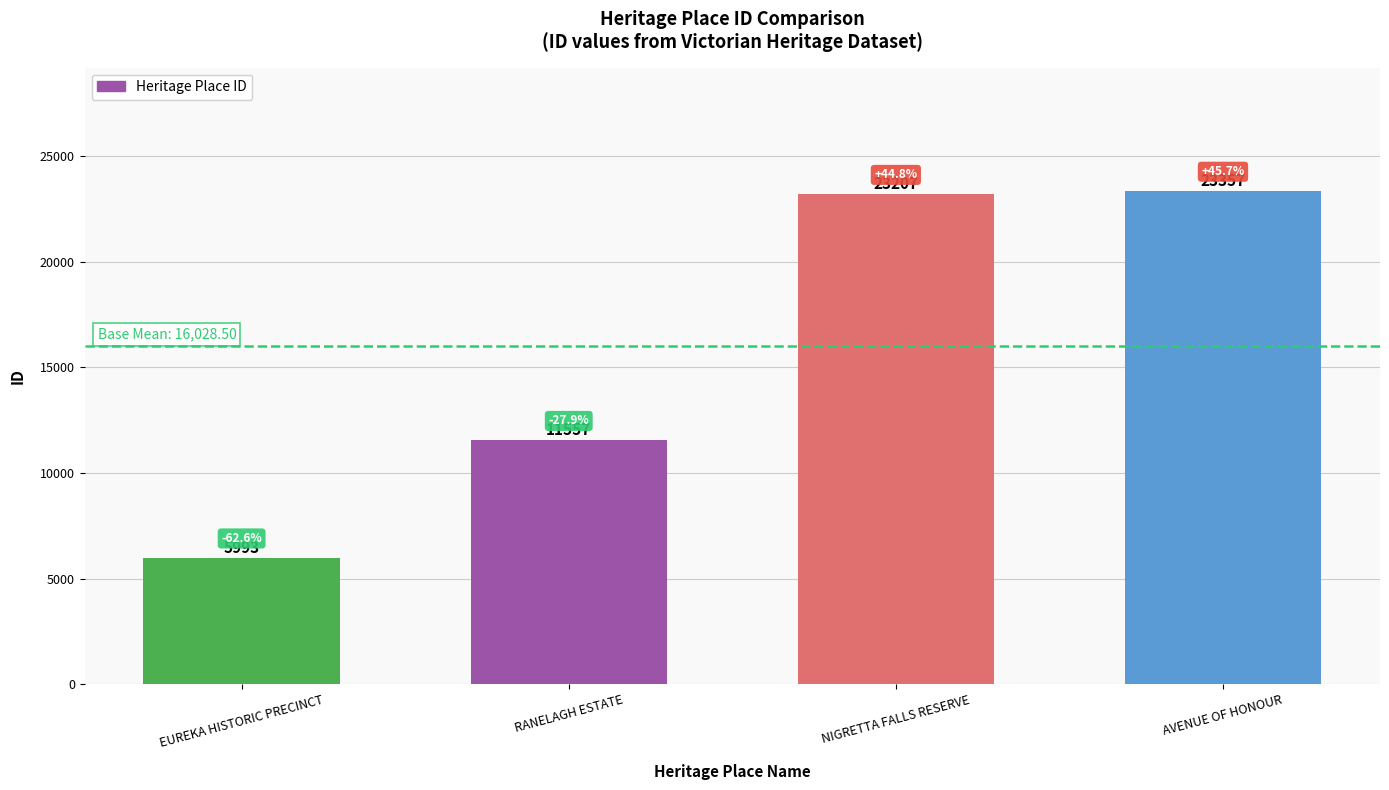

Are the bars grouped side by side (vs. stacked)?

No